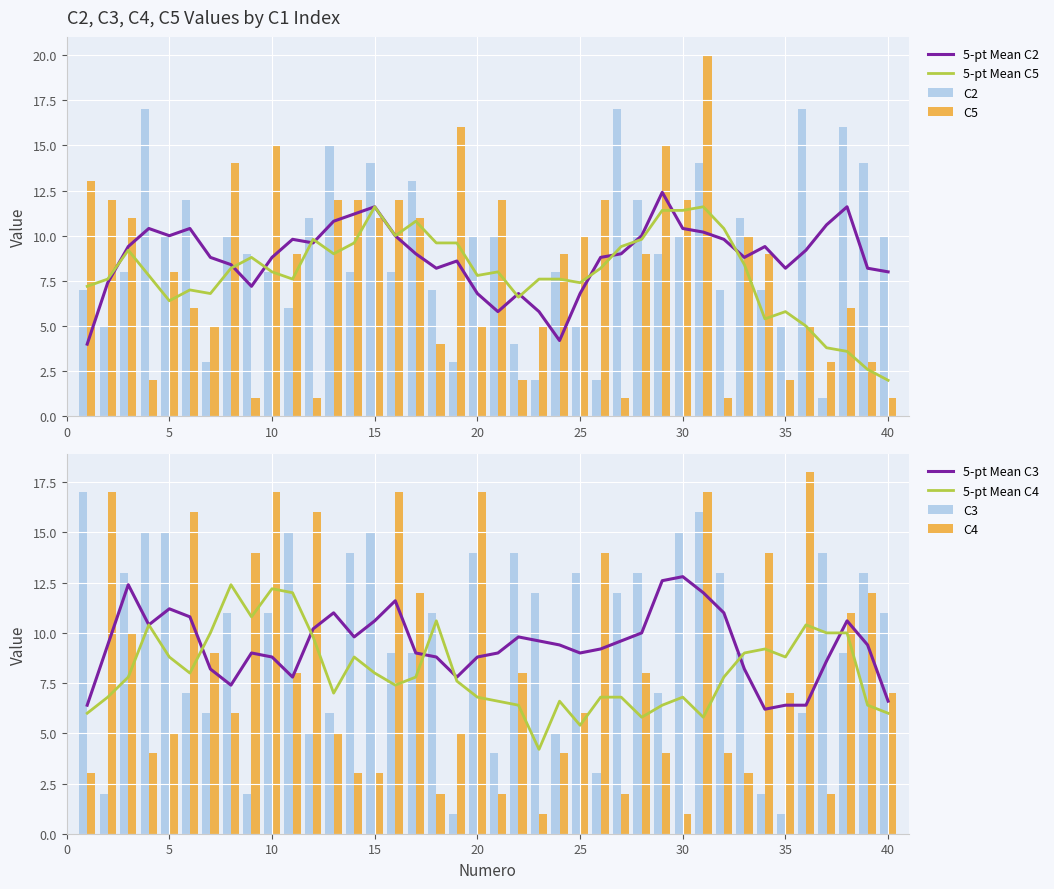

What is the value of the C4 bar at the 37th from the left?

2